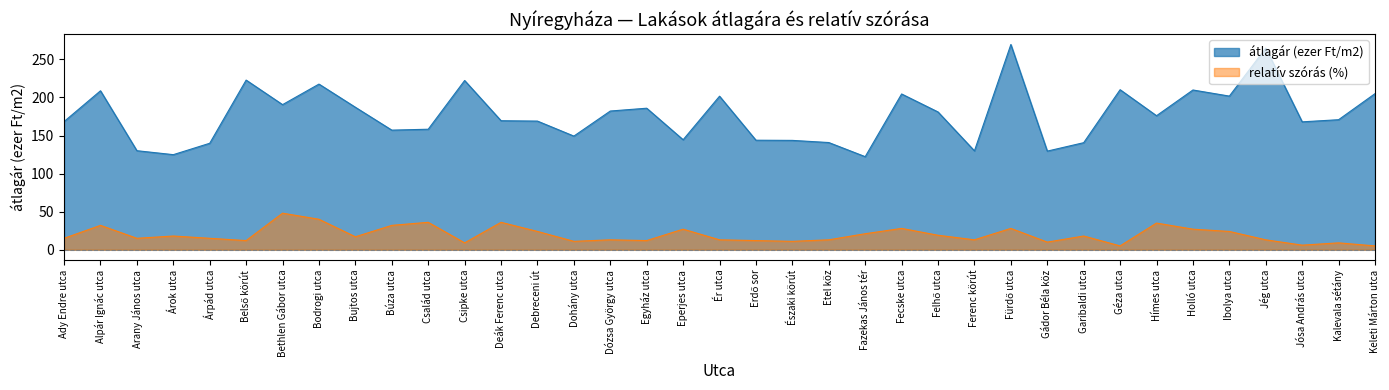

At which label is átlagár (ezer Ft/m2) closest to 195?

Bethlen Gábor utca